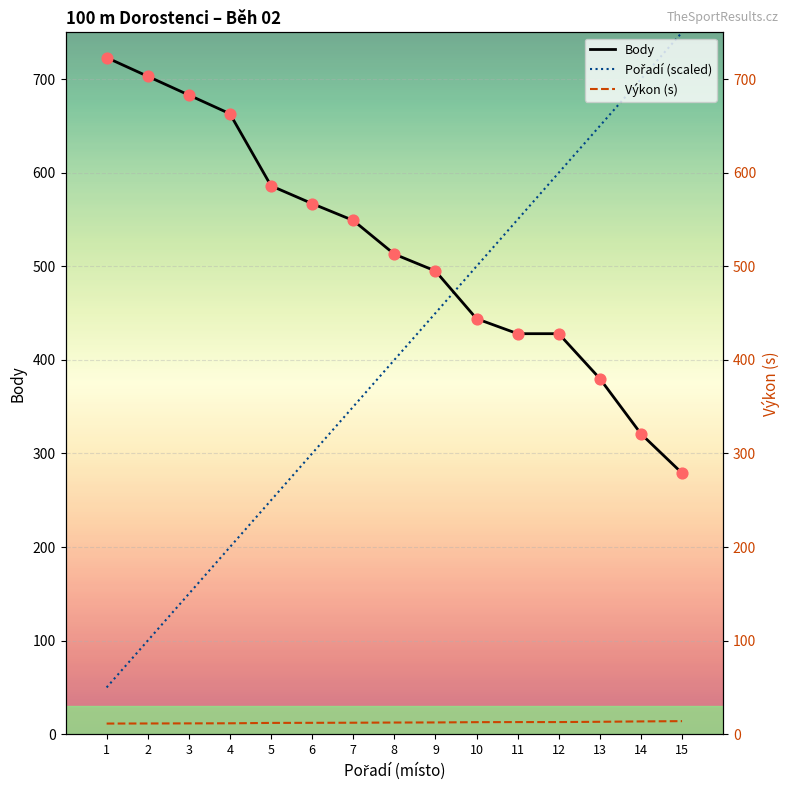

Is the value of Body at 3 greater than the value of Výkon (s) at 15?

Yes